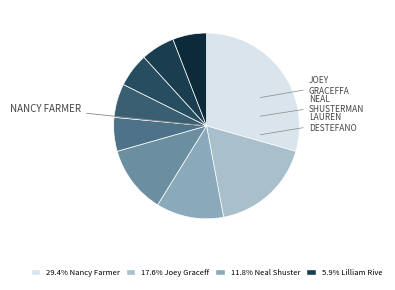

Is there a majority slice in this chart?

No